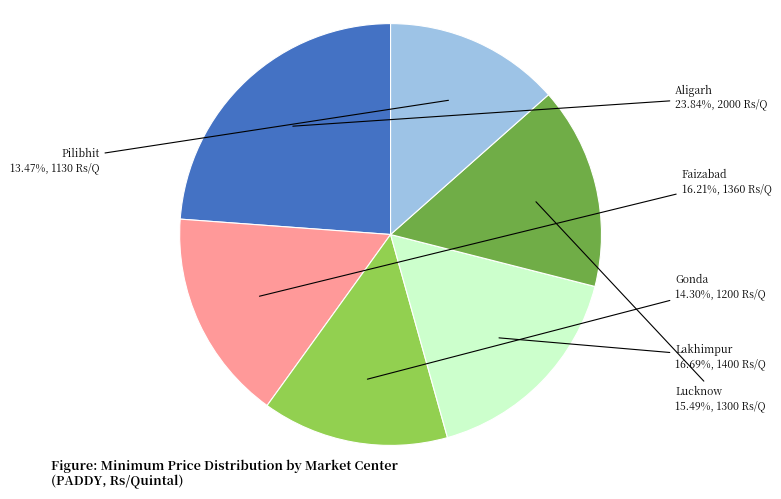

Between Aligarh and Faizabad, which is larger?

Aligarh